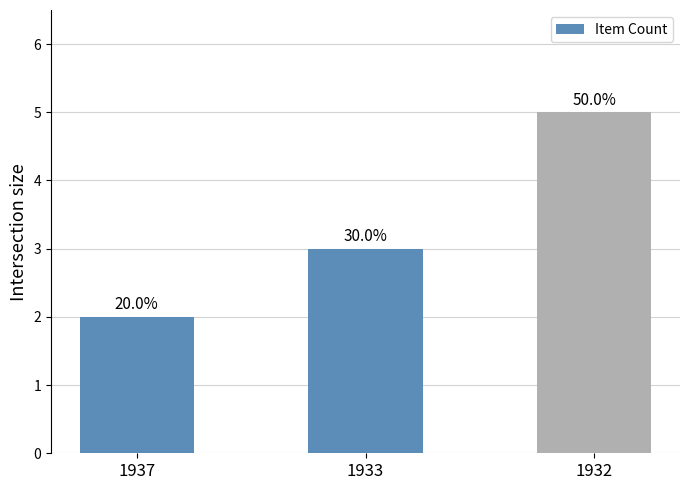

Are the bars horizontal?

No